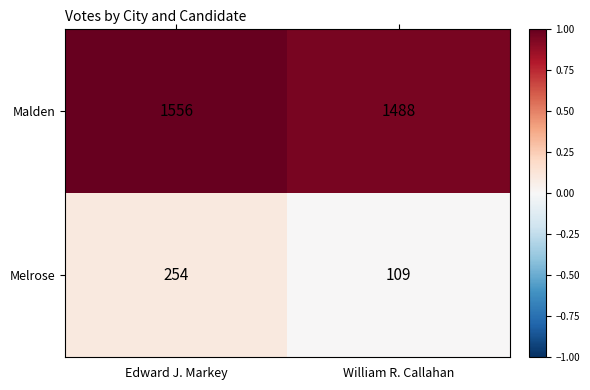

What is the total value across all series at William R. Callahan?

1597